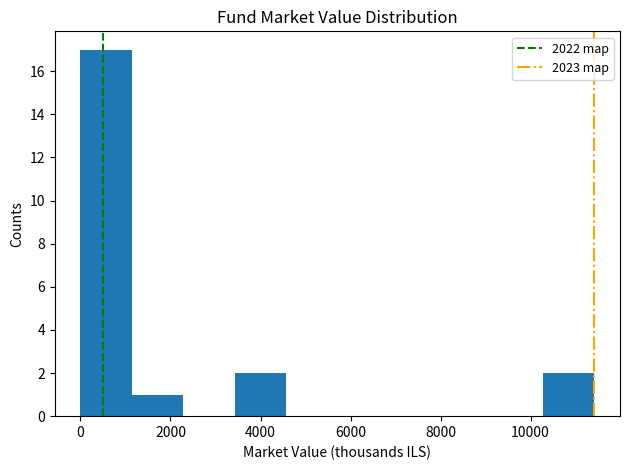

Reading left to right, list every bar in this chart as the range it spans on the x-axis followed by its height. Neither the bar edges nor the heights are printed on the chart, so give them approximately, as read against the axes.

0 to 1200: 17
1200 to 2200: 1
2200 to 3400: 0
3400 to 4600: 2
4600 to 5800: 0
5800 to 6800: 0
6800 to 8000: 0
8000 to 9200: 0
9200 to 10200: 0
10200 to 11400: 2